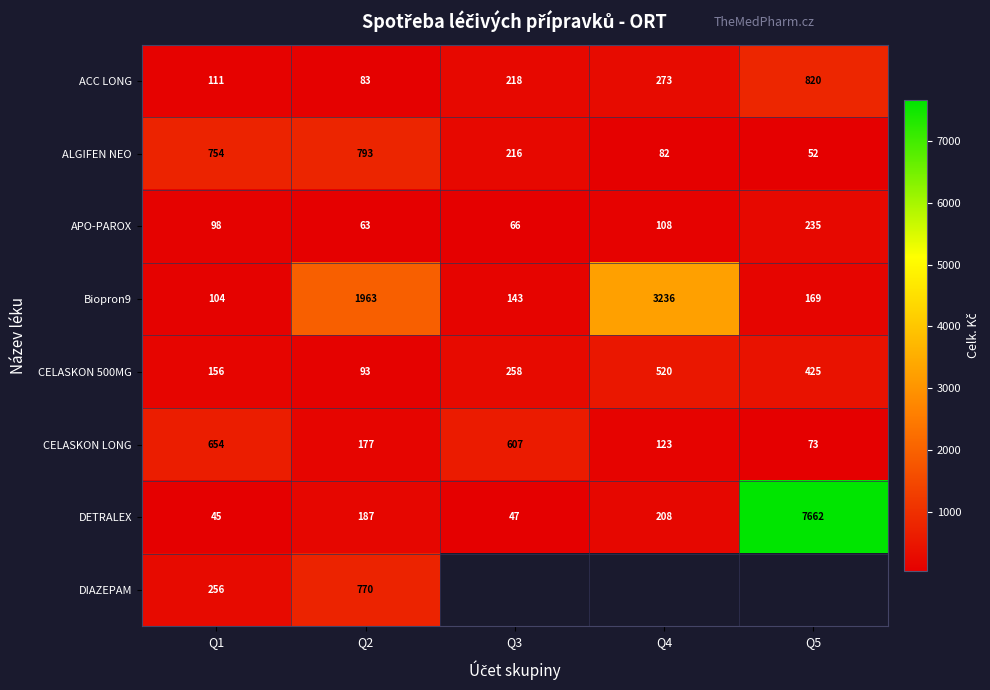

Between Q4 and Q3, which is larger?

Q4